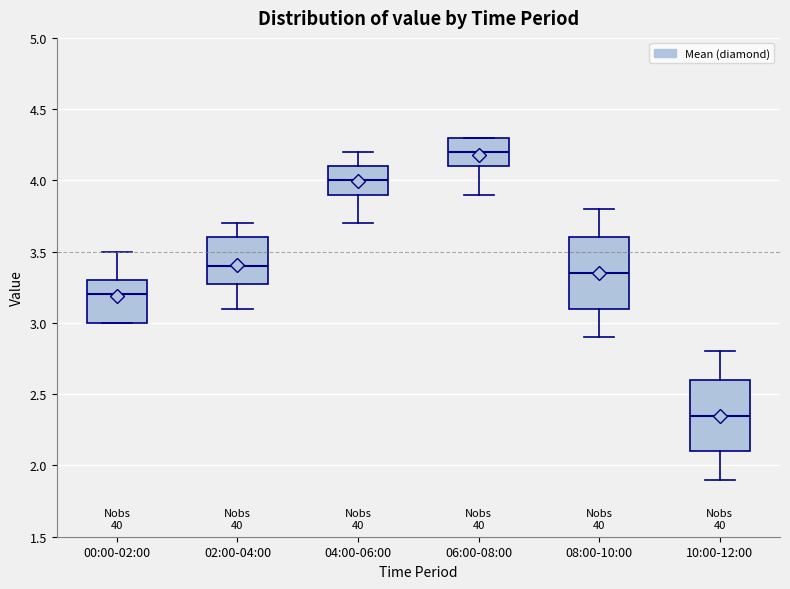

Where is the lower edge of the box for 06:00-08:00 on the y-axis? The values are not printed on the chart, so give them approximately, as read against the axis.

4.10